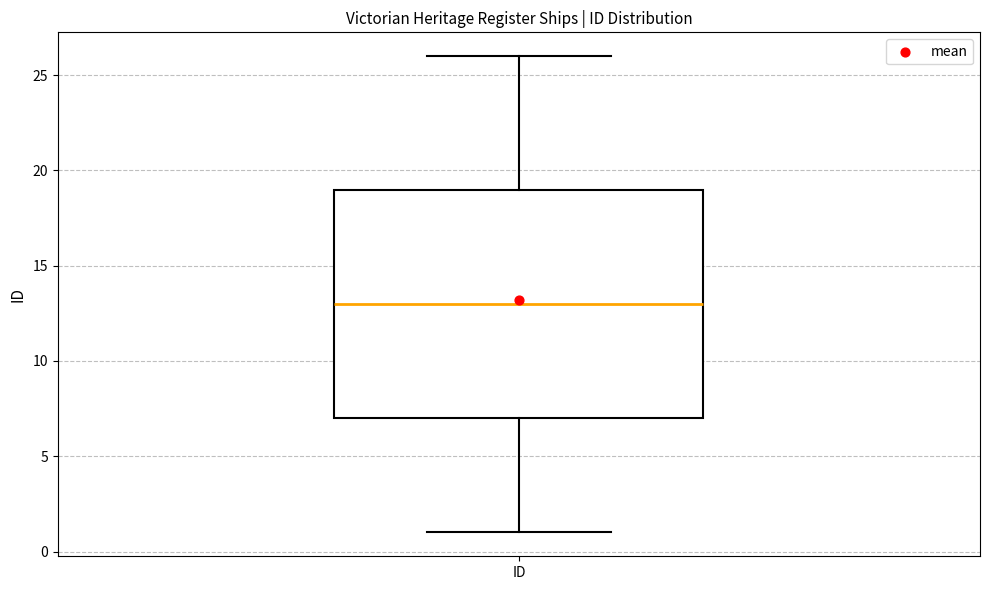

Read this box plot against the y-axis: the position of the median line, the range covered by the box, and the ends of both whiskers. The values are not printed on the chart, so give them approximately, as read against the axis.

median 13, box 7 to 19, whiskers 1 to 26